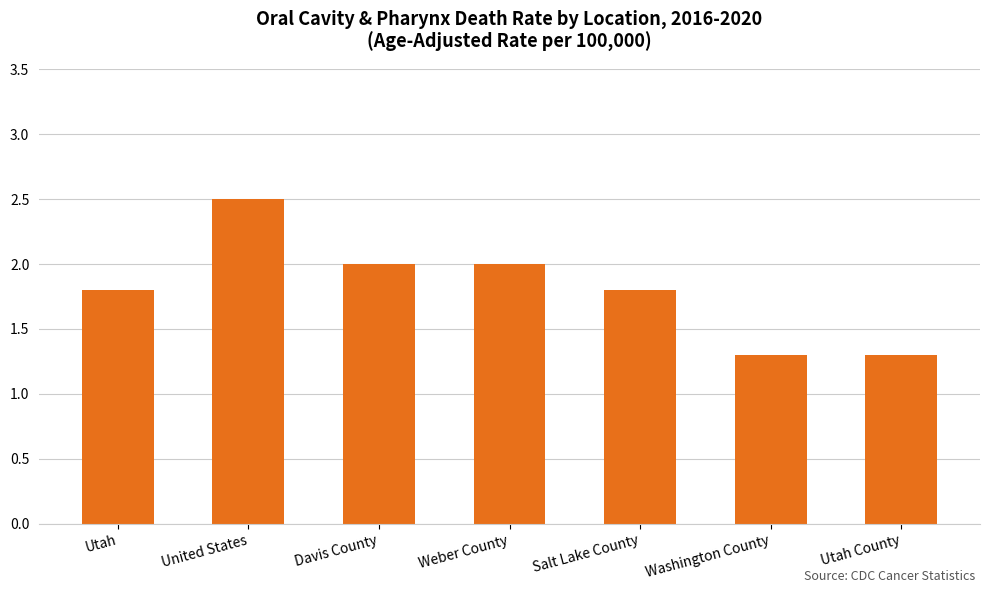

The chart shows a value of 1.8 at Salt Lake County. True or false?

True